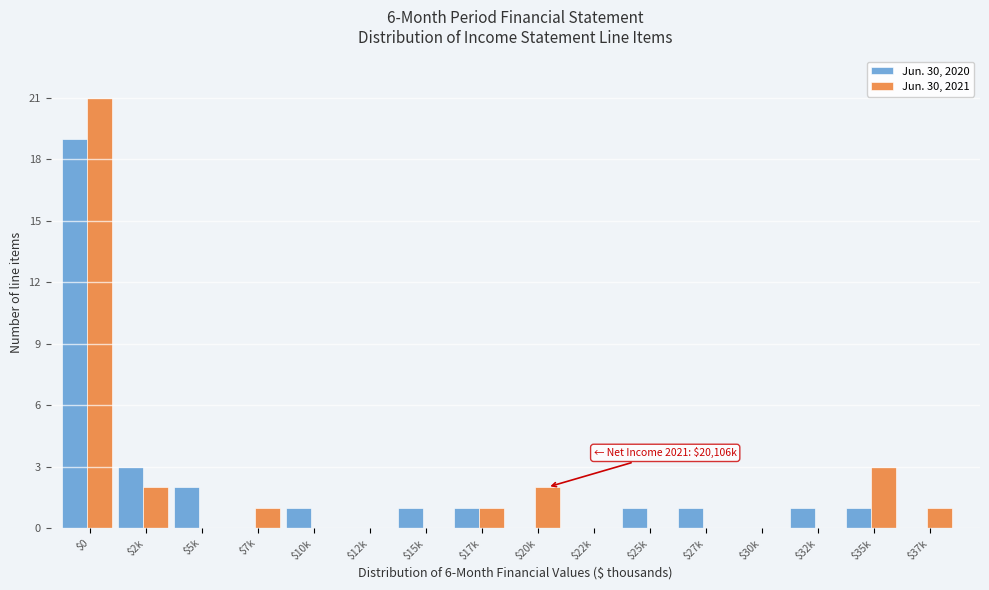

Where is Jun. 30, 2021 nearest to the value 10?

$35k